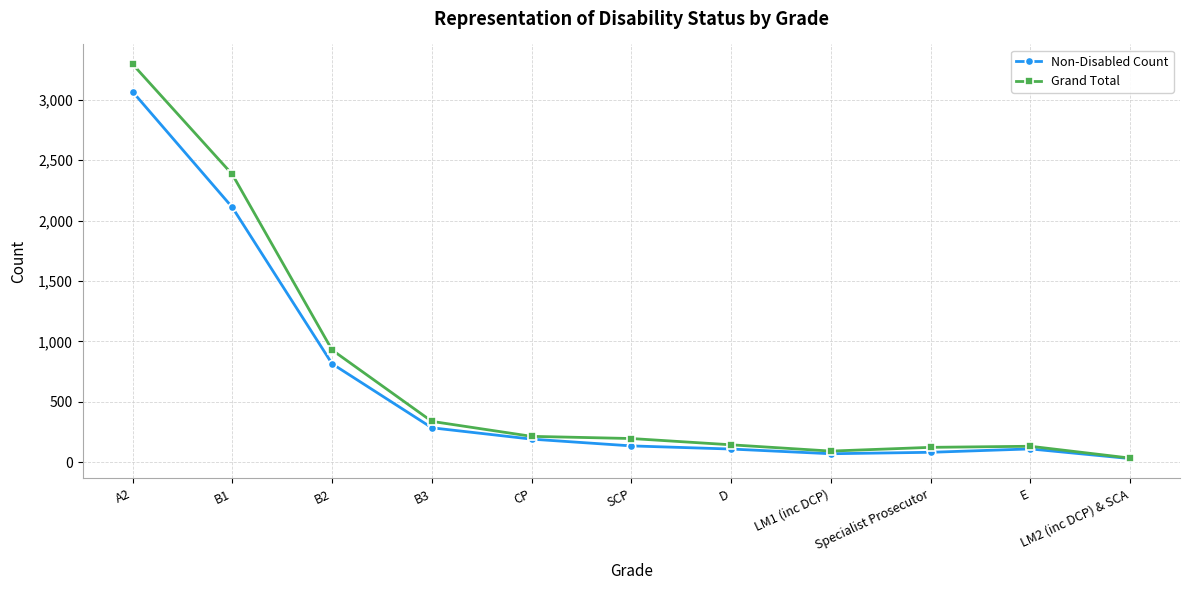

What is the average value of the Grand Total series?

716